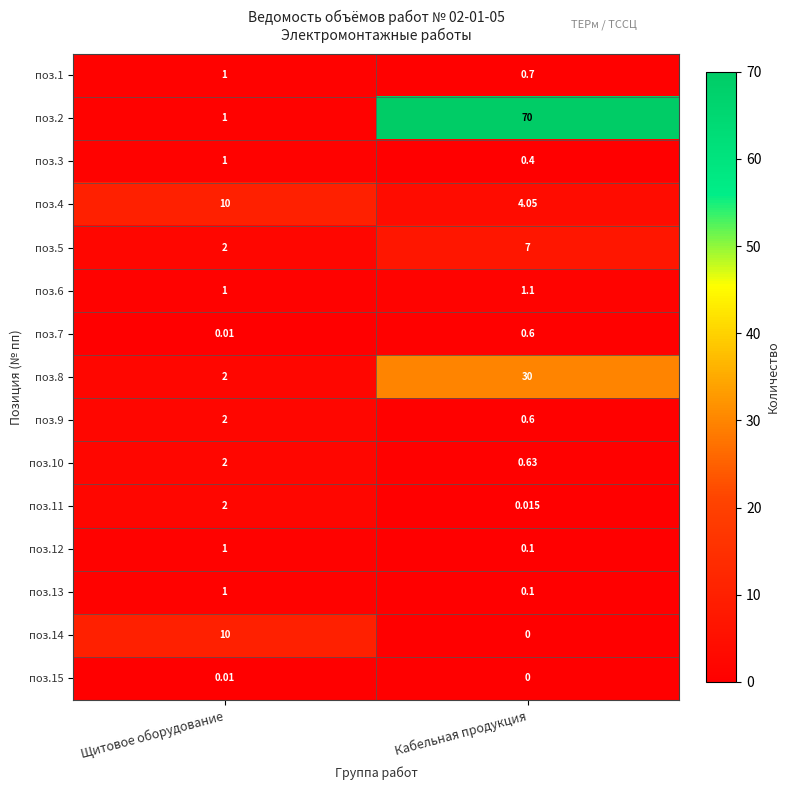

At which label does поз.10 reach its minimum?

Кабельная продукция